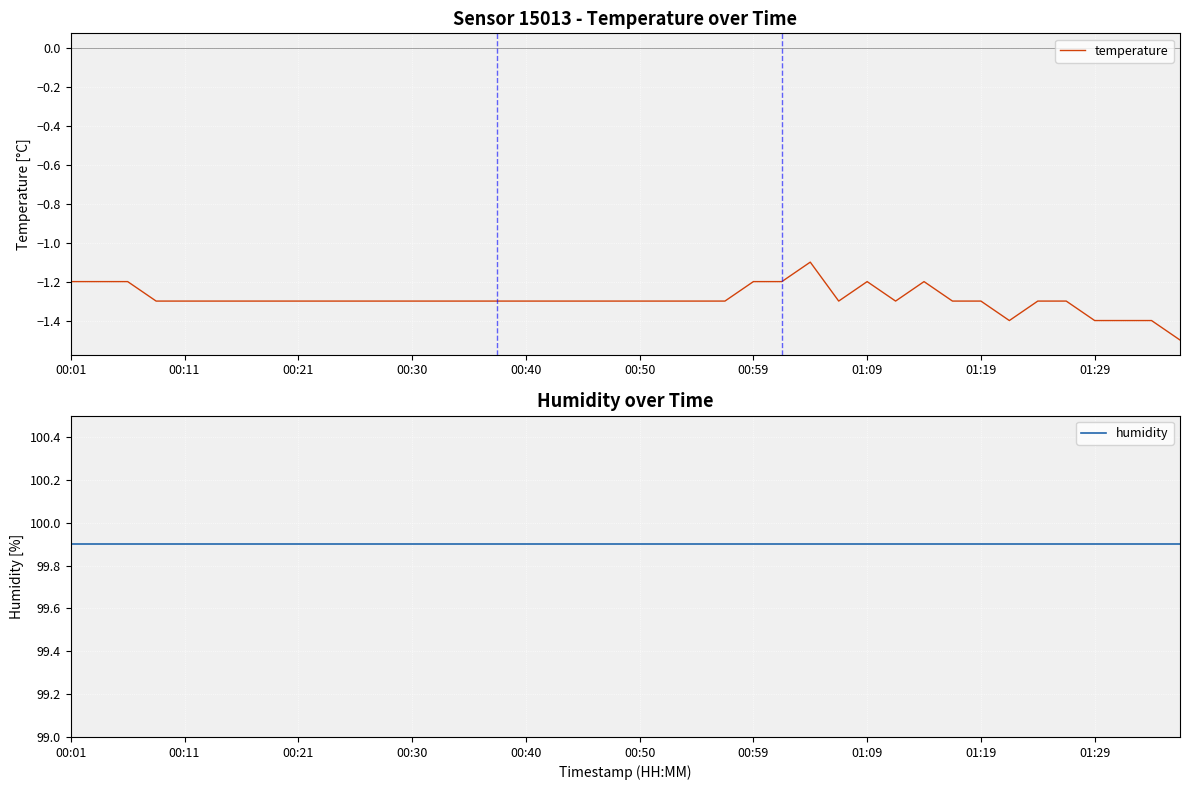

The temperature series shows -2.2 at 01:29. True or false?

False